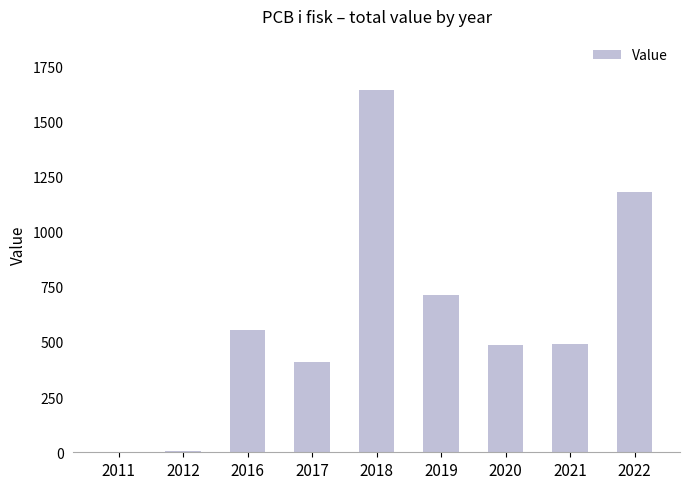

What is the difference between the values at 2011 and 2017?

406.4